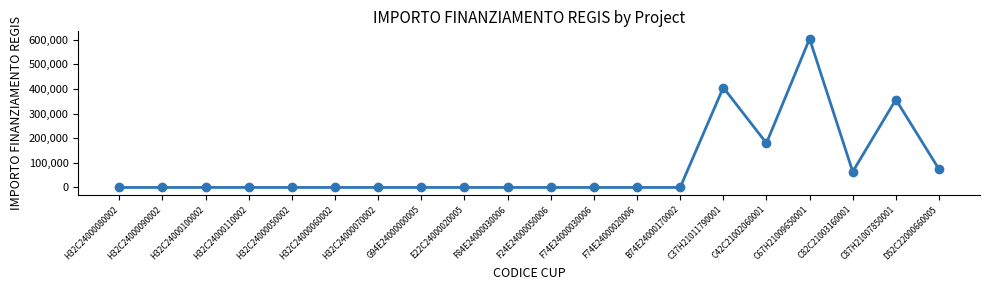

Does the chart display data point markers on the line(s)?

Yes